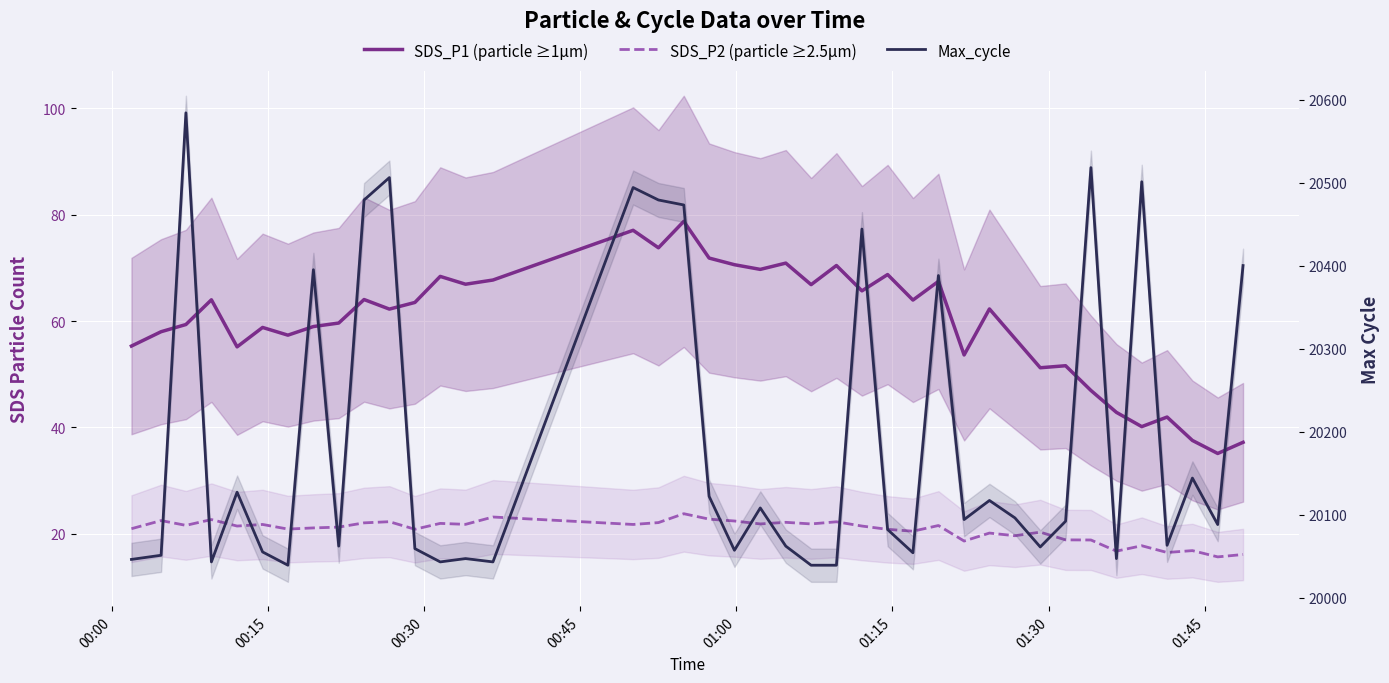

Reading left to right, transcribe all the data shown in this chart.

SDS_P1 (particle ≥1µm): 55.3	58.0	59.4	64.0	55.1	58.8	57.4	59.0	59.6	64.0	62.2	63.5	68.4	66.9	67.7	77.1	73.8	78.8	71.8	70.6	69.7	70.9	66.8	70.5	65.7	68.8	64.0	67.5	53.6	62.3	56.7	51.2	51.6	47.0	42.8	40.1	42.0	37.5	35.1	37.2
SDS_P2 (particle ≥2.5µm): 20.9	22.5	21.6	22.7	21.4	21.8	20.9	21.1	21.2	22.1	22.3	20.9	21.9	21.8	23.1	21.8	22.1	23.8	22.8	22.4	21.9	22.1	21.9	22.2	21.4	20.8	20.5	21.6	18.6	20.1	19.6	20.3	18.9	18.8	16.7	17.8	16.5	16.8	15.7	16.1
Max_cycle: 20046.0	20051.0	20584.0	20043.0	20127.0	20055.0	20039.0	20395.0	20062.0	20479.0	20506.0	20059.0	20043.0	20047.0	20043.0	20494.0	20479.0	20473.0	20122.0	20057.0	20108.0	20062.0	20039.0	20039.0	20444.0	20082.0	20054.0	20388.0	20094.0	20117.0	20096.0	20061.0	20092.0	20518.0	20047.0	20501.0	20063.0	20144.0	20088.0	20400.0